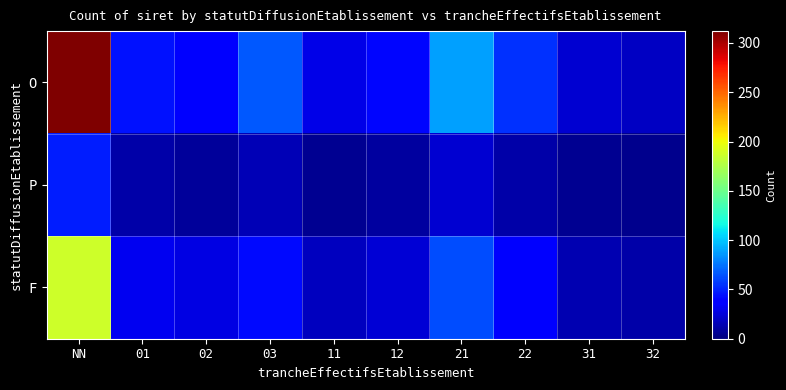

Which series has the largest total across all categories?

O